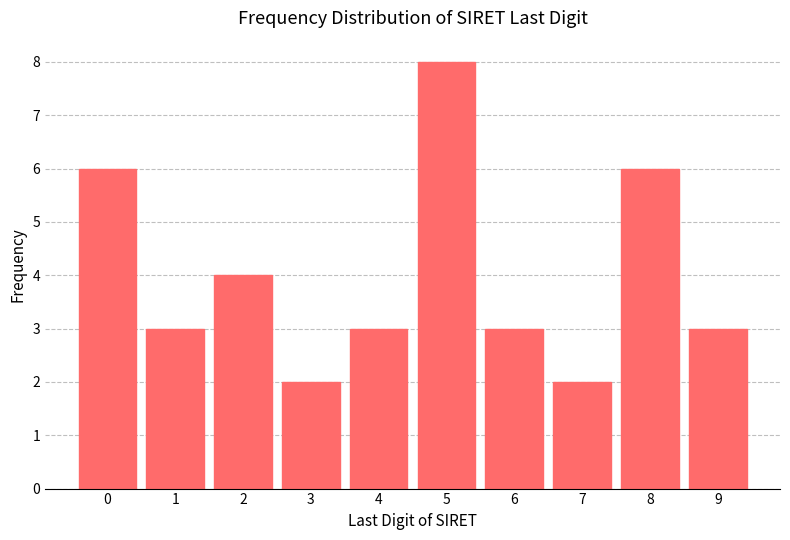

Reading right to left, list all the values displayed in this chart.

9=3	8=6	7=2	6=3	5=8	4=3	3=2	2=4	1=3	0=6